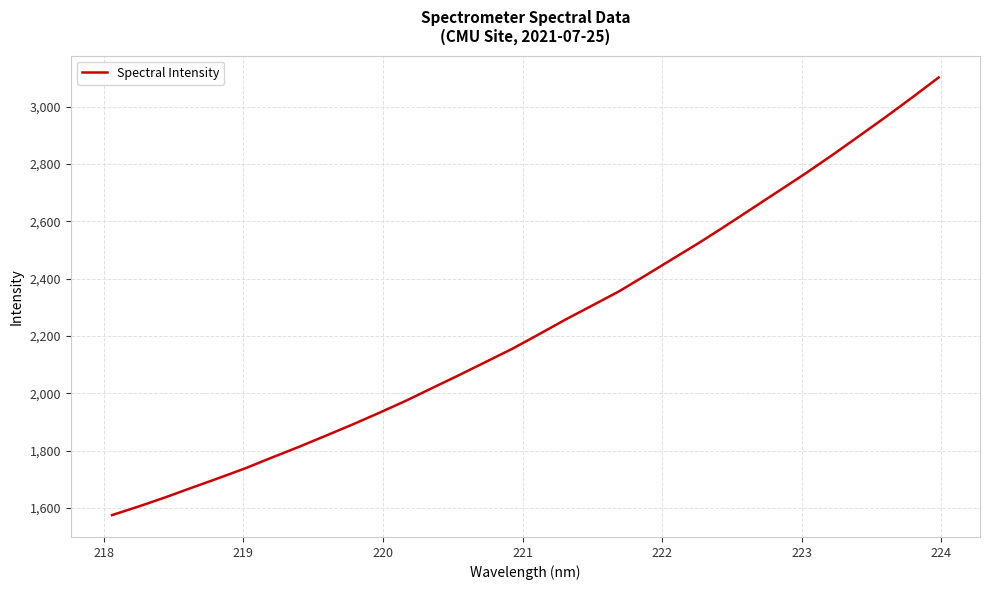

What is the minimum value shown in the chart?

1574.7